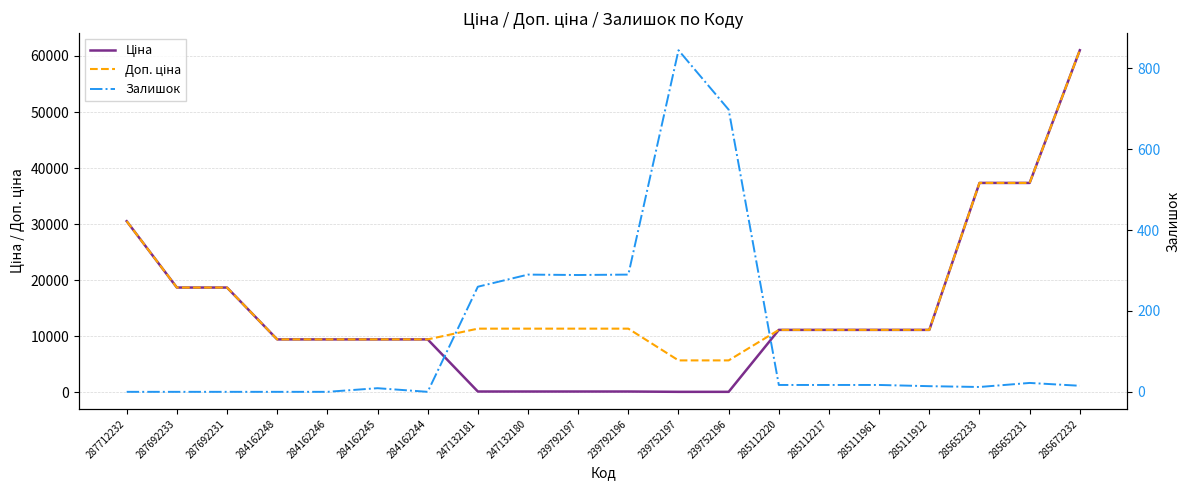

True or false: Доп. ціна has more than 0 points higher than both neighbors.

False